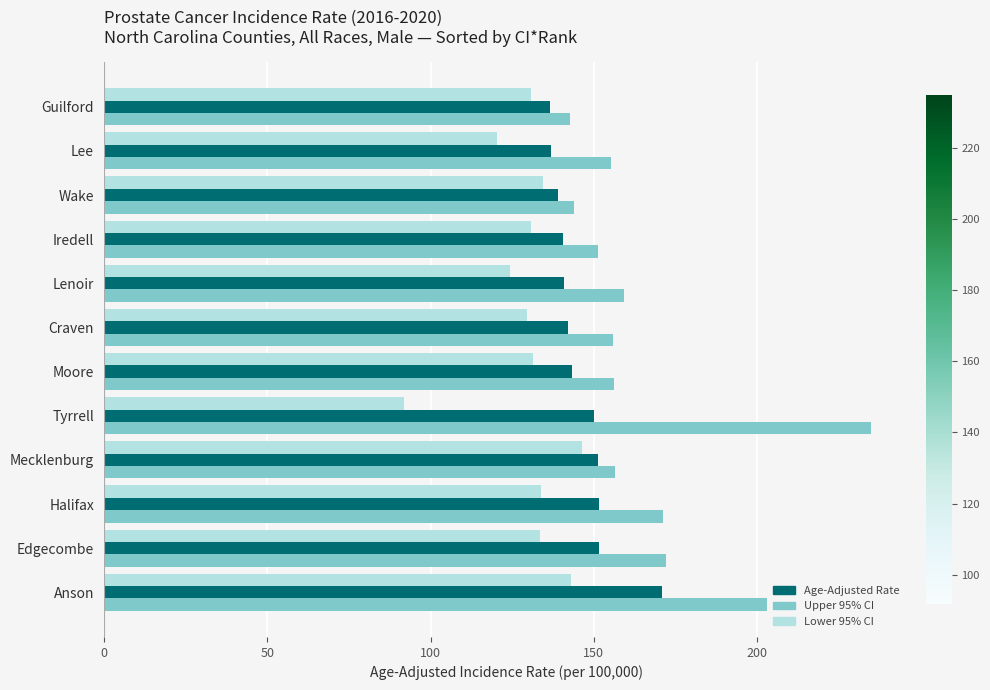

What is the difference between the highest and lowest values at Mecklenburg?

10.1